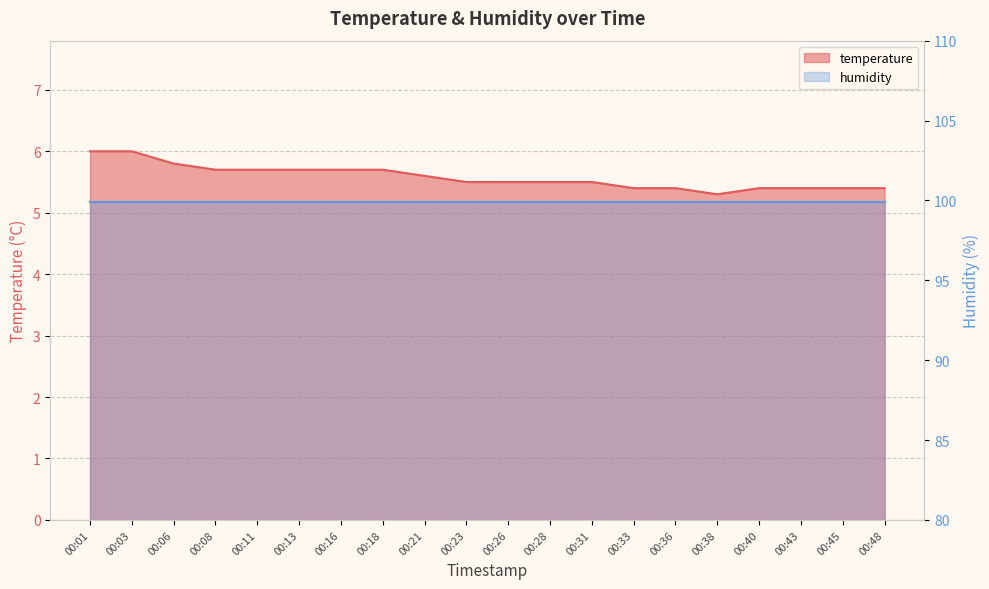

Between 00:26 and 00:40, which is larger?

00:26